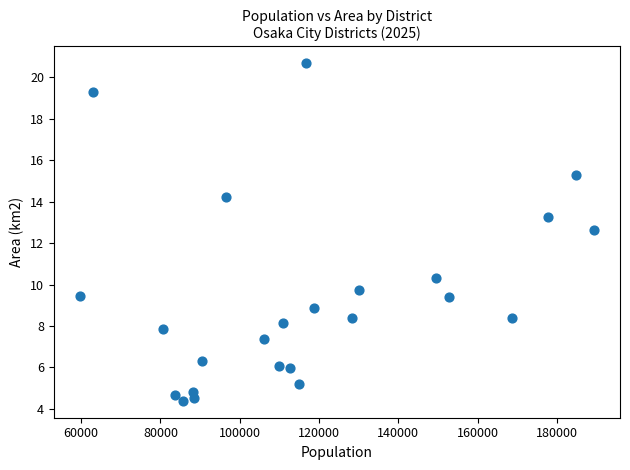

What is the range of X values (max minus min)?

129827.0